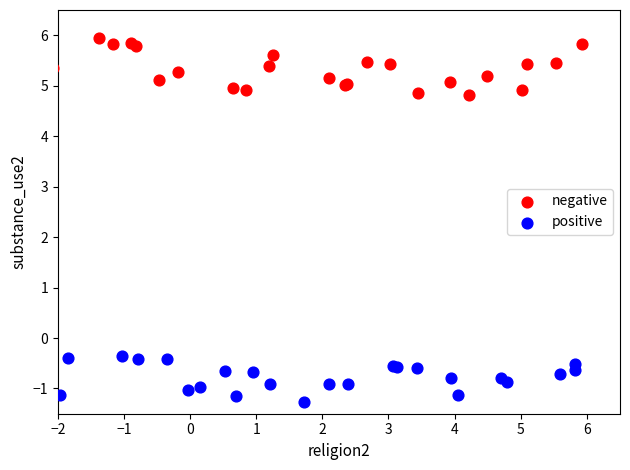

Which series has the largest Y range (max minus min)?

negative